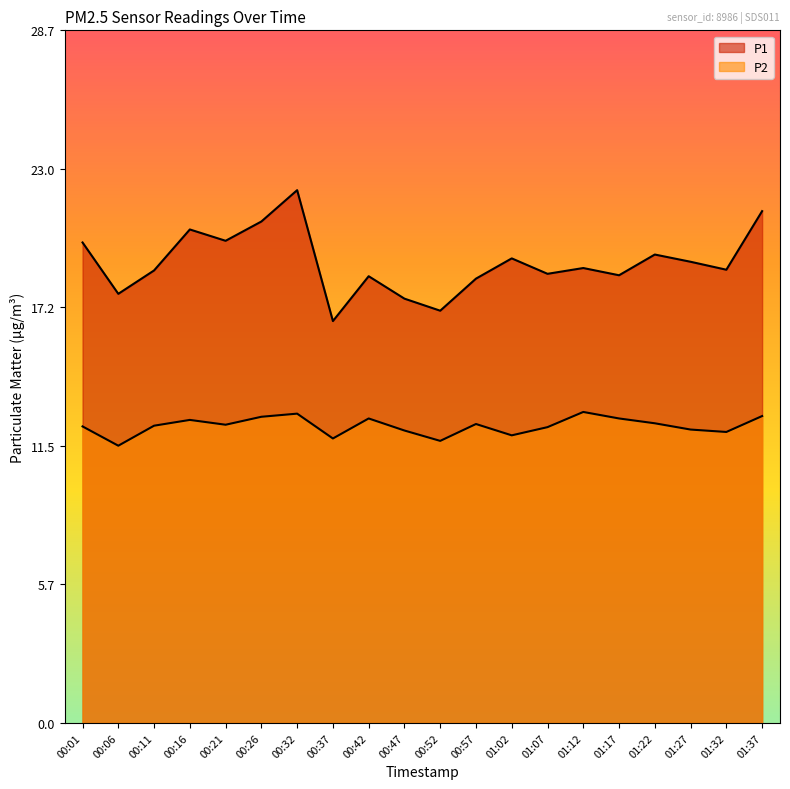

What position from the left is 00:01?

1